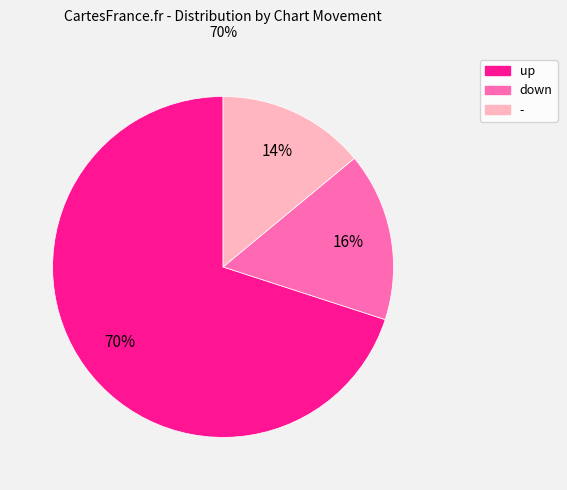

To the nearest percent, what is the difference between the up and - slice percentages?

56%